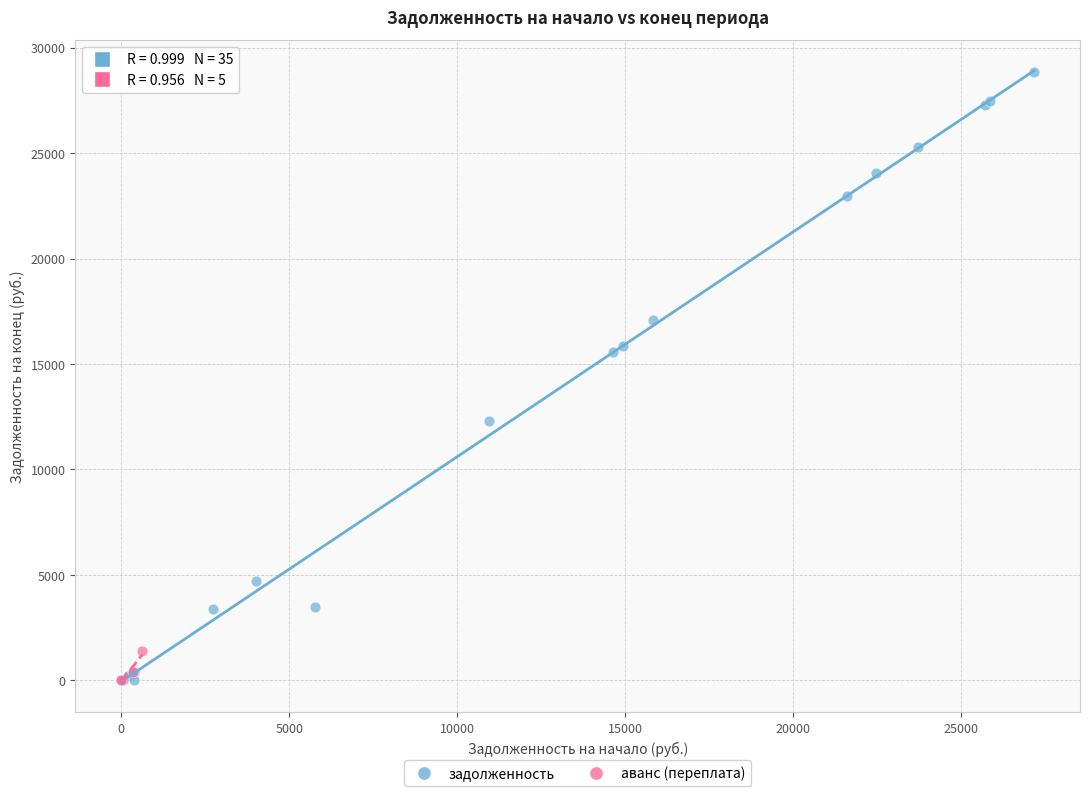

Which series has the widest spread of Y values?

задолженность